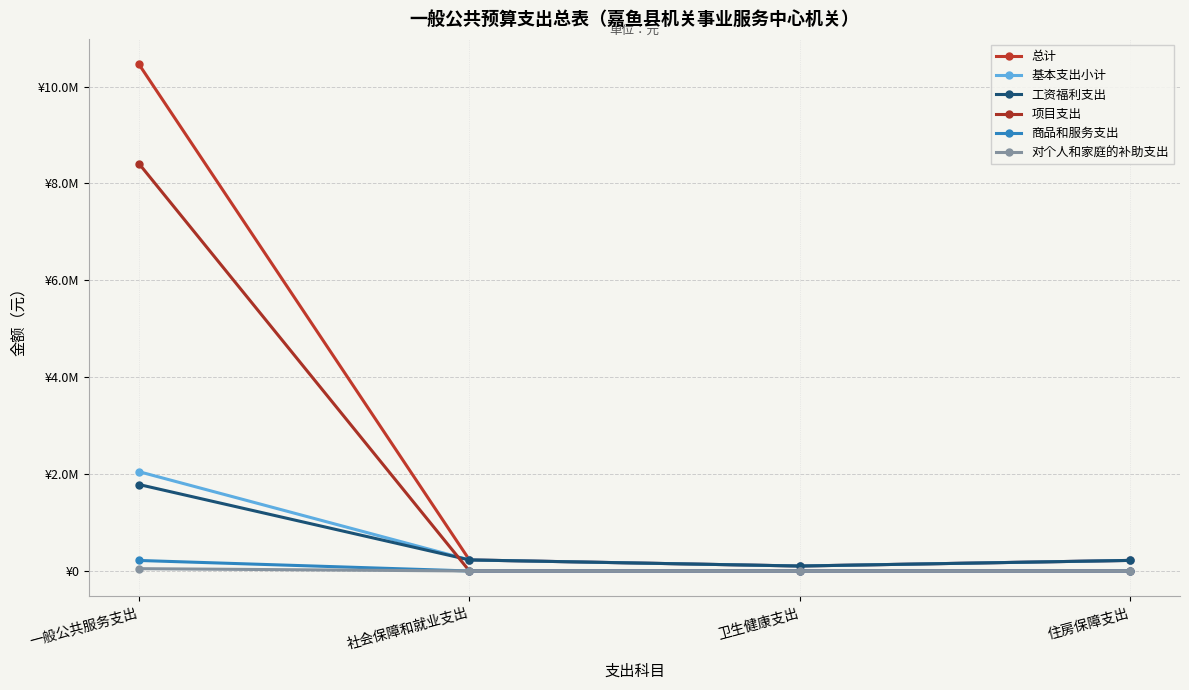

What position from the right is 卫生健康支出?

2